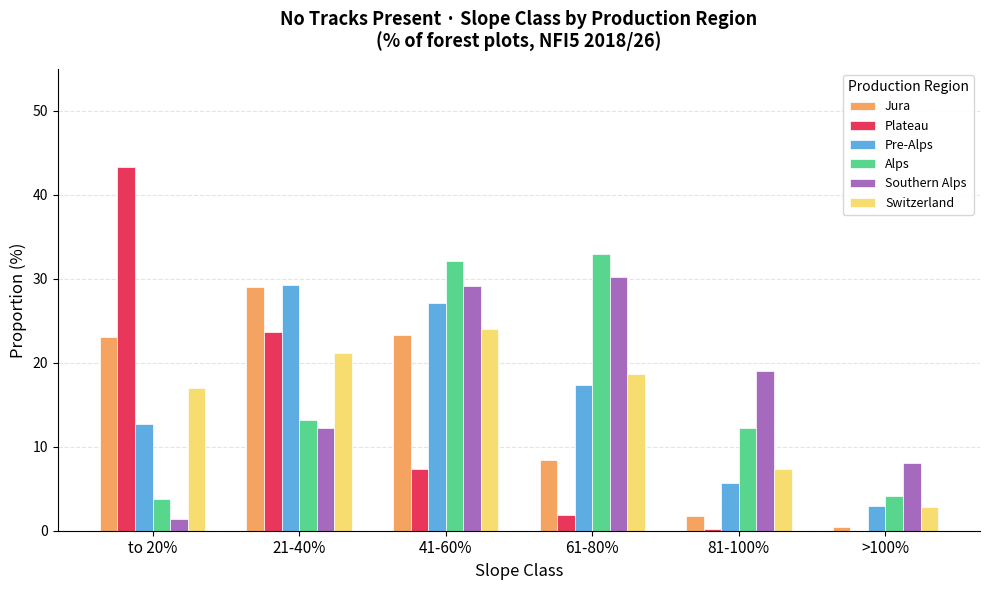

What value does the Southern Alps series have at 61-80%?

30.2